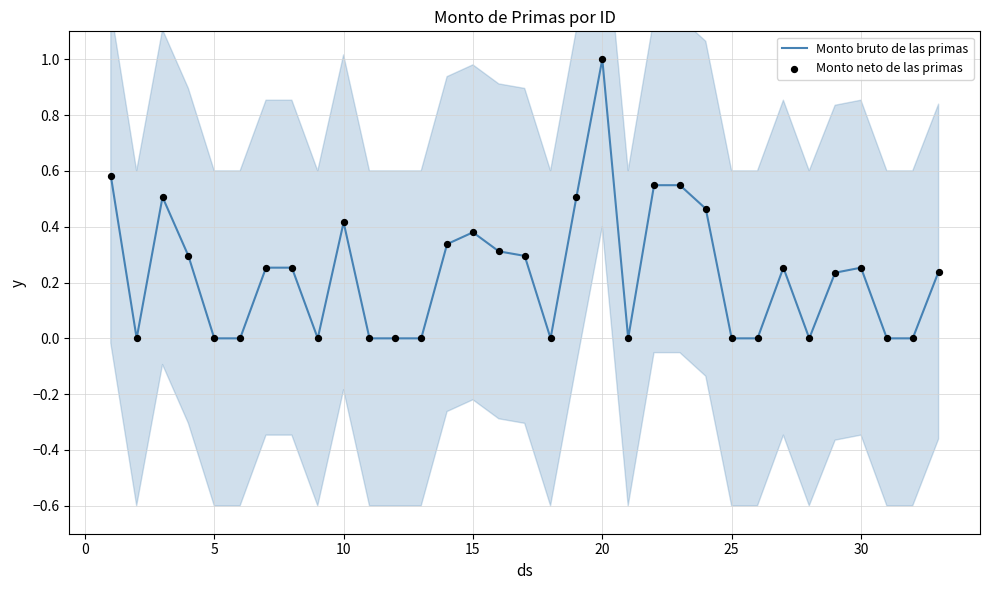

Which series has the widest spread of Y values?

Monto bruto de las primas